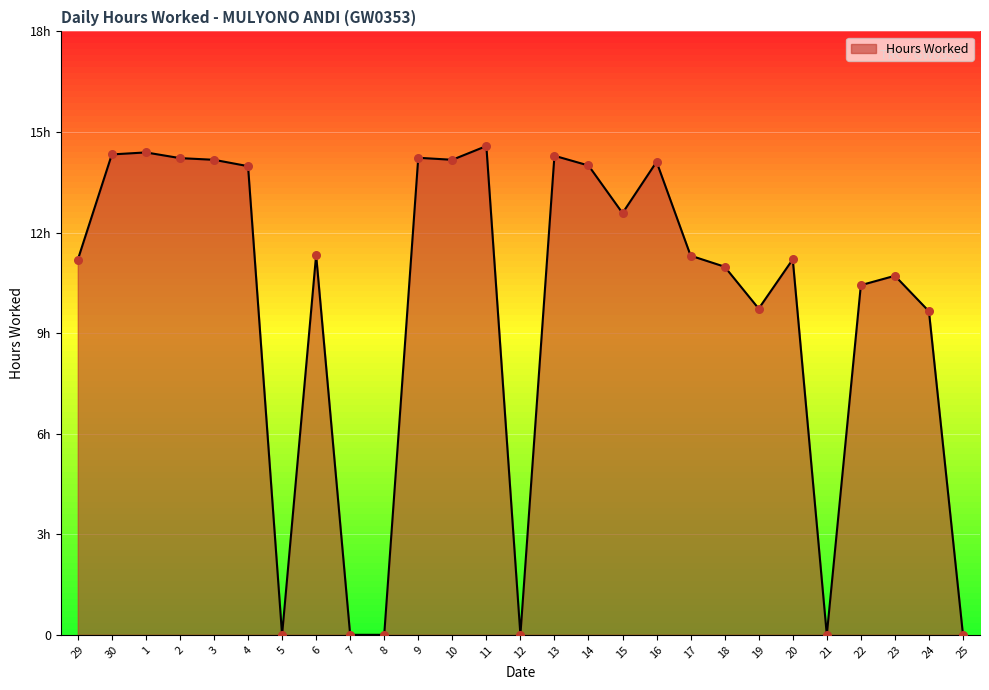

What is the change in value from 7 to 15?

+12.6